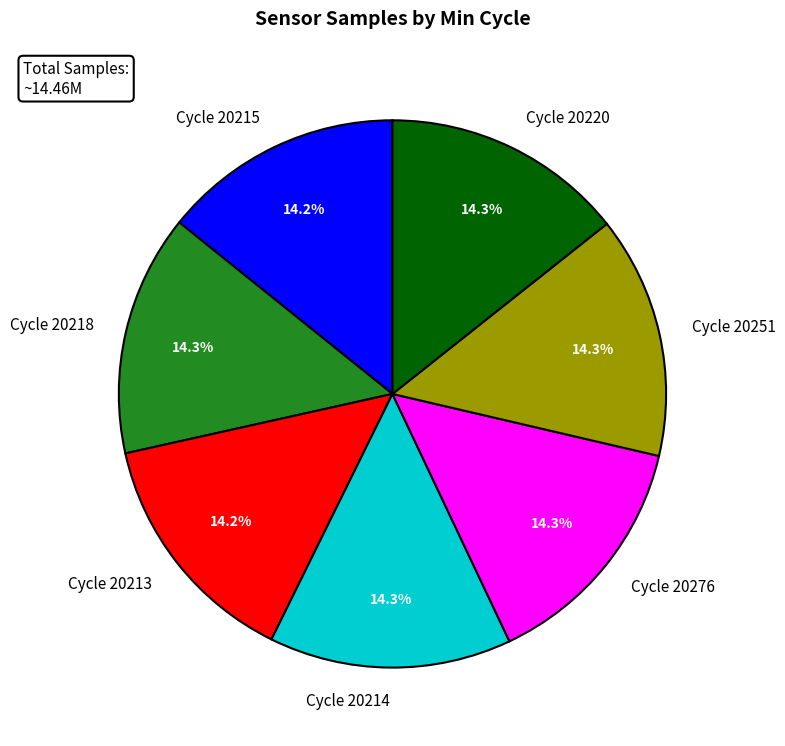

Does any single category account for the majority?

No